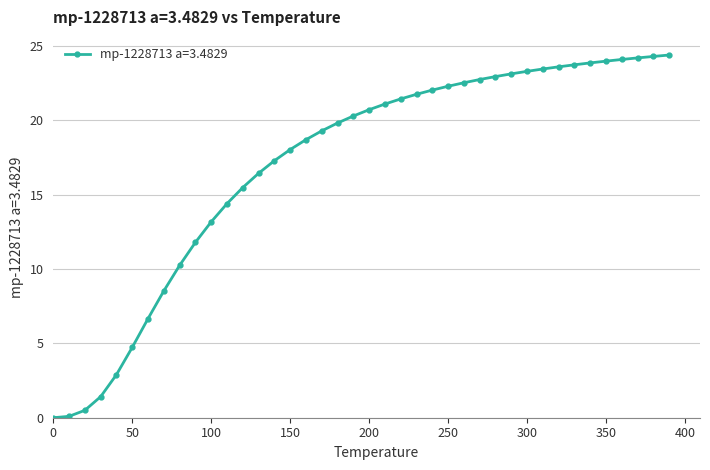

What is the difference between the maximum and minimum values?

24.4